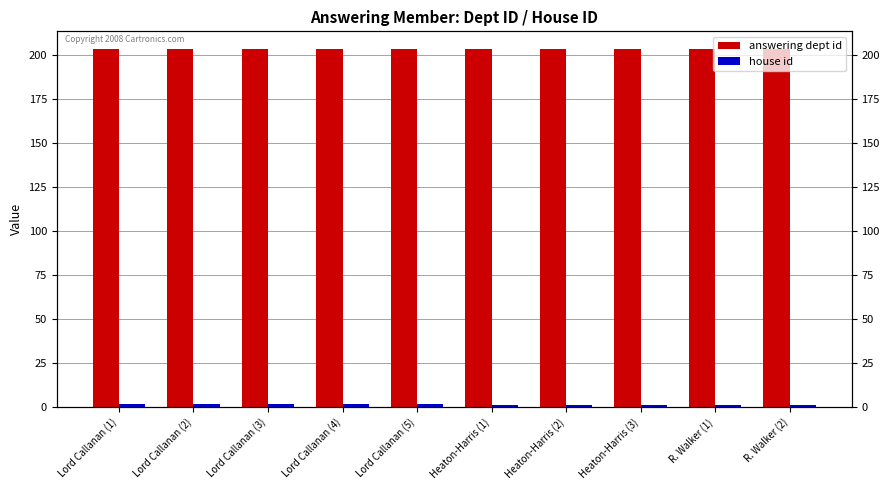

Is the value of answering dept id at Lord Callanan (3) greater than the value of house id at Lord Callanan (2)?

Yes